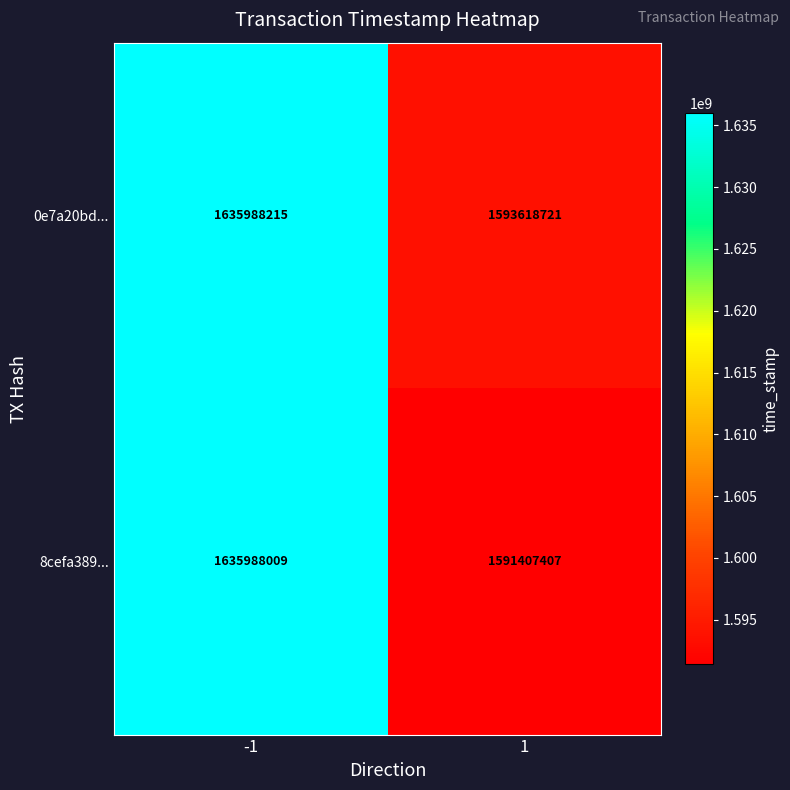

Reading left to right, what are all the values shown in this chart?

0e7a20bd...: 1635988215	1593618721
8cefa389...: 1635988009	1591407407